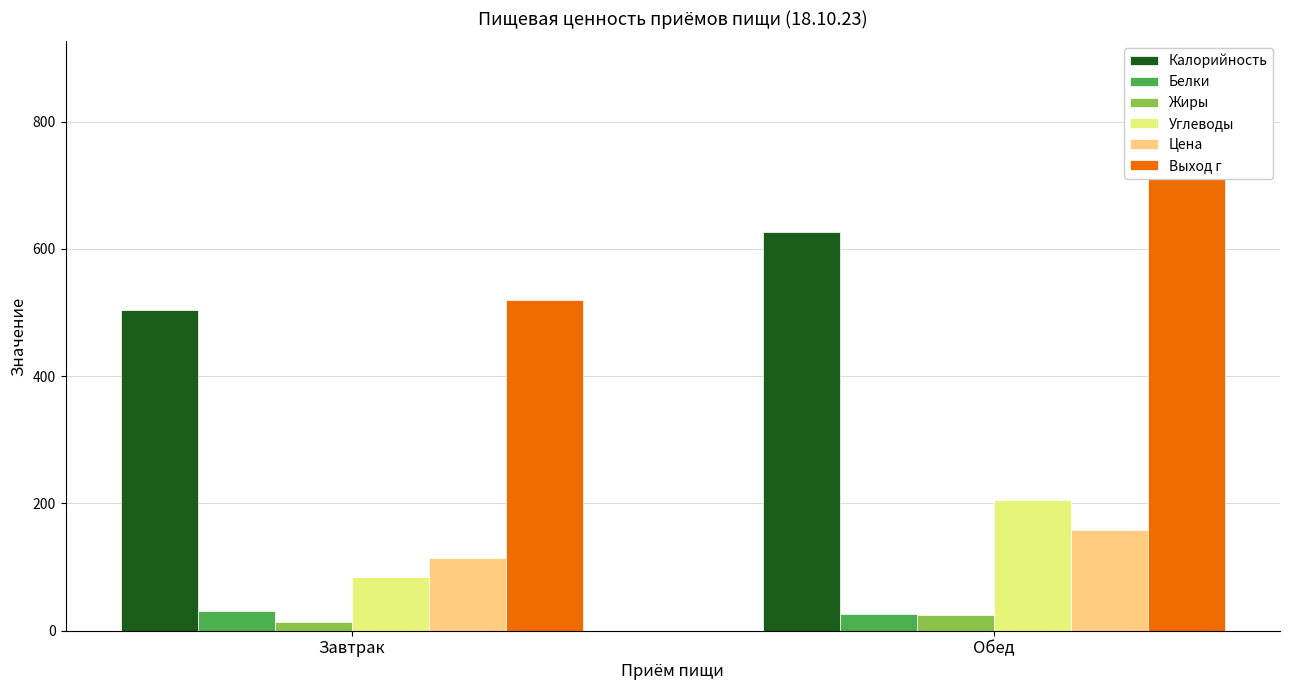

How many distinct data groups are displayed?

6